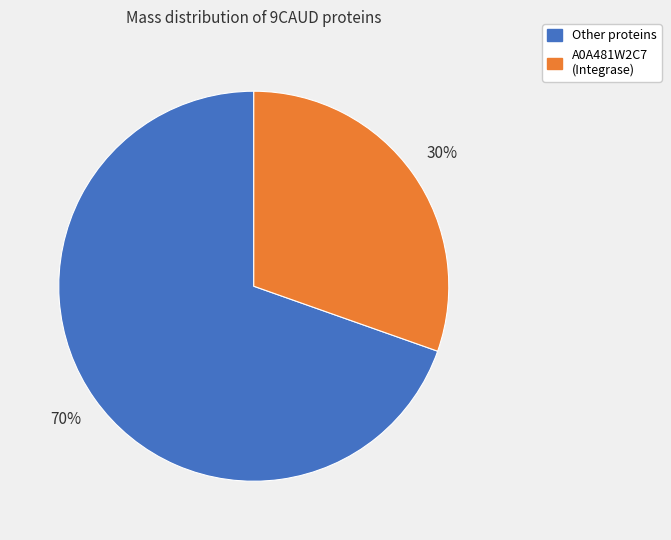

How many segments does this pie chart have?

2